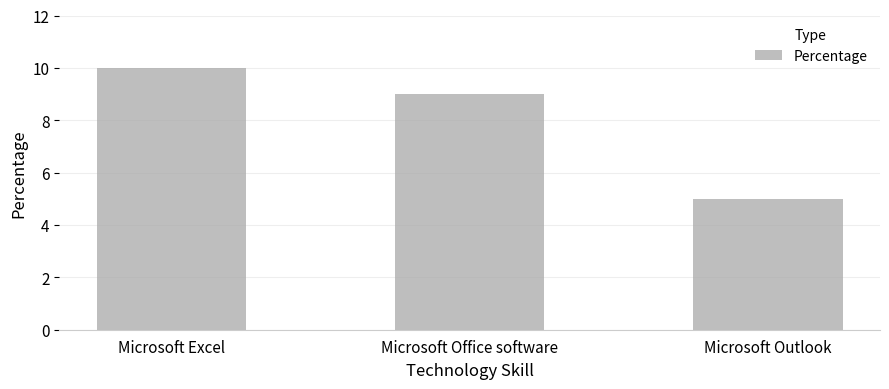

What is the change in value from Microsoft Excel to Microsoft Office software?

-1